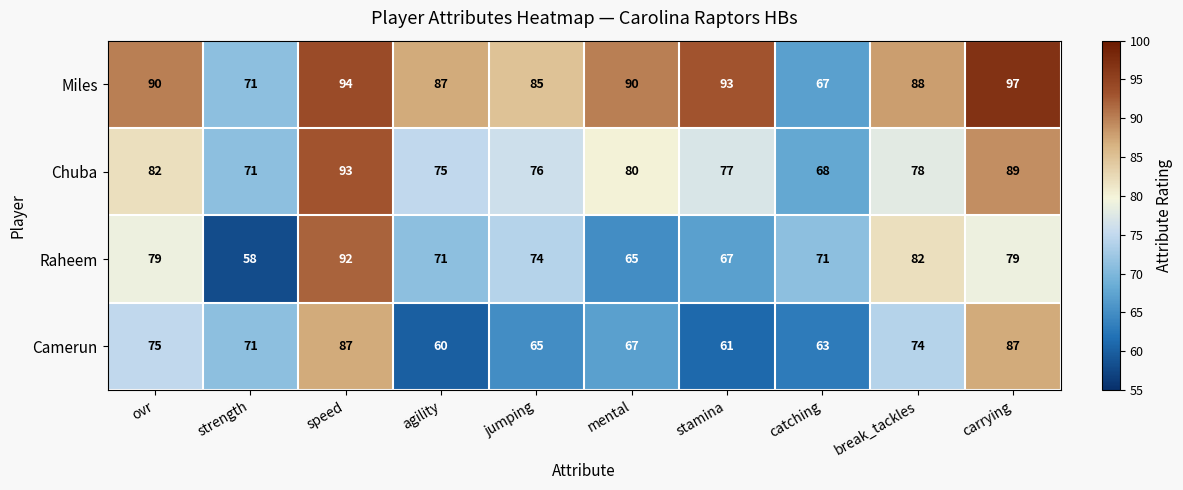

What is the average value of the Raheem series?

74